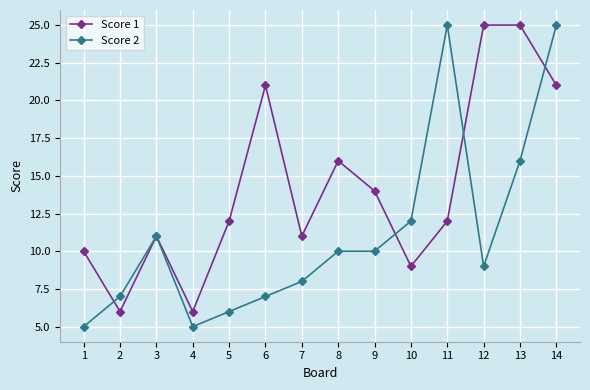

Reading left to right, extract all data points from this chart.

Score 1: 10	6	11	6	12	21	11	16	14	9	12	25	25	21
Score 2: 5	7	11	5	6	7	8	10	10	12	25	9	16	25